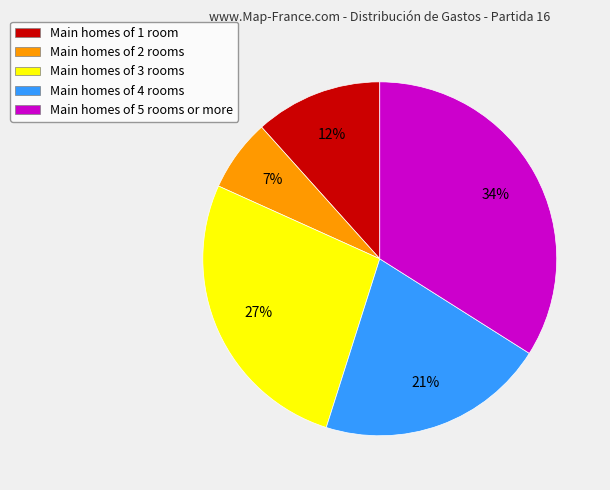

Does any single category account for the majority?

No